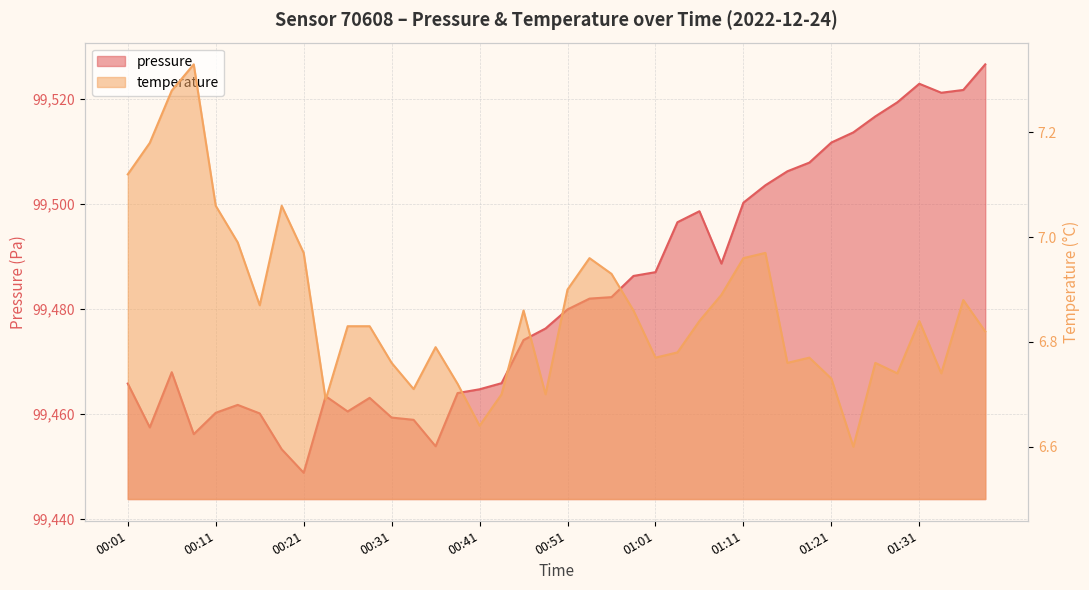

Does the chart display data point markers on the line(s)?

No